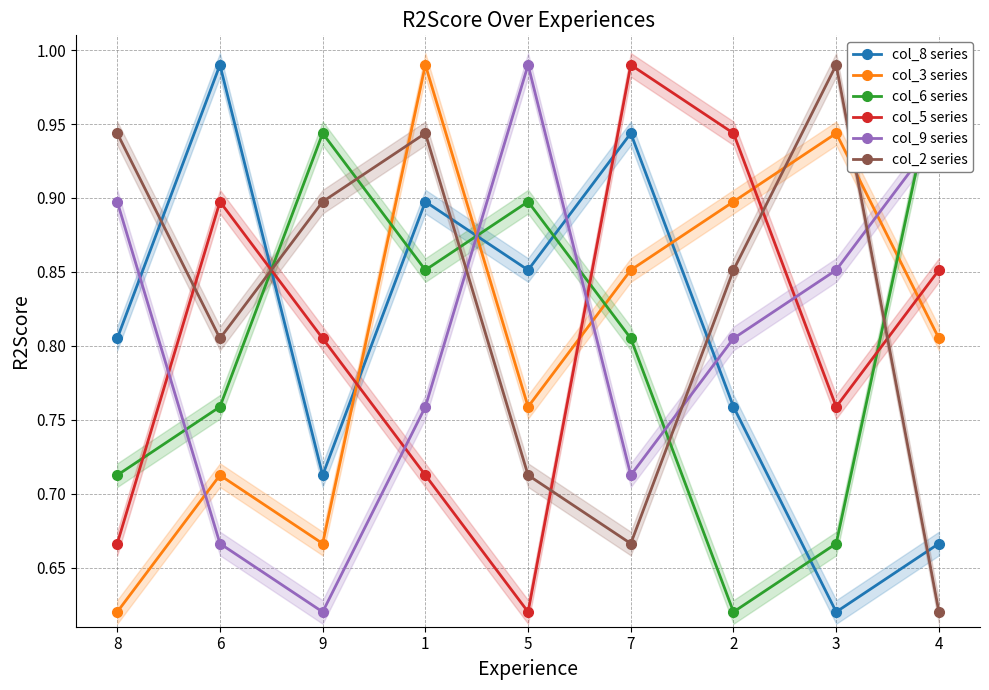

Which series changed the most between 8 and 3?

col_3 series